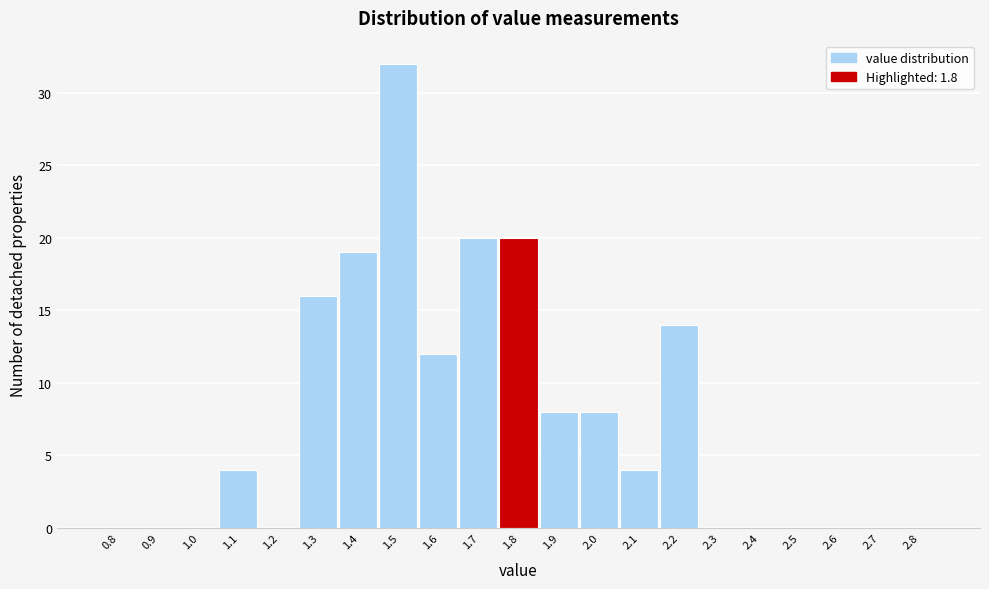

Reading left to right, what are all the values shown in this chart?

0.8=0	0.9=0	1.0=0	1.1=4	1.2=0	1.3=16	1.4=19	1.5=32	1.6=12	1.7=20	1.8=20	1.9=8	2.0=8	2.1=4	2.2=14	2.3=0	2.4=0	2.5=0	2.6=0	2.7=0	2.8=0